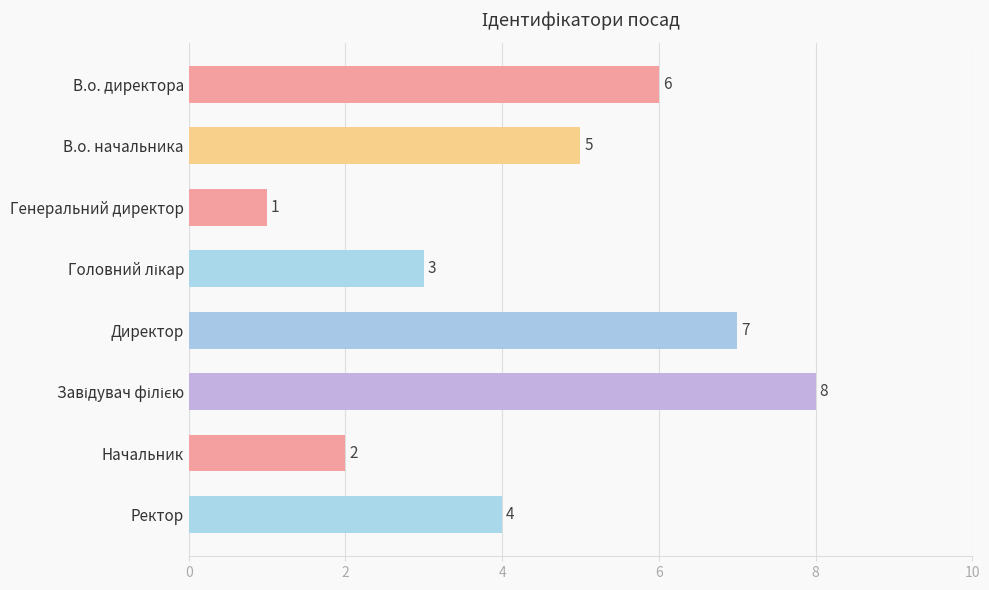

Which has a higher value, Начальник or Директор?

Директор